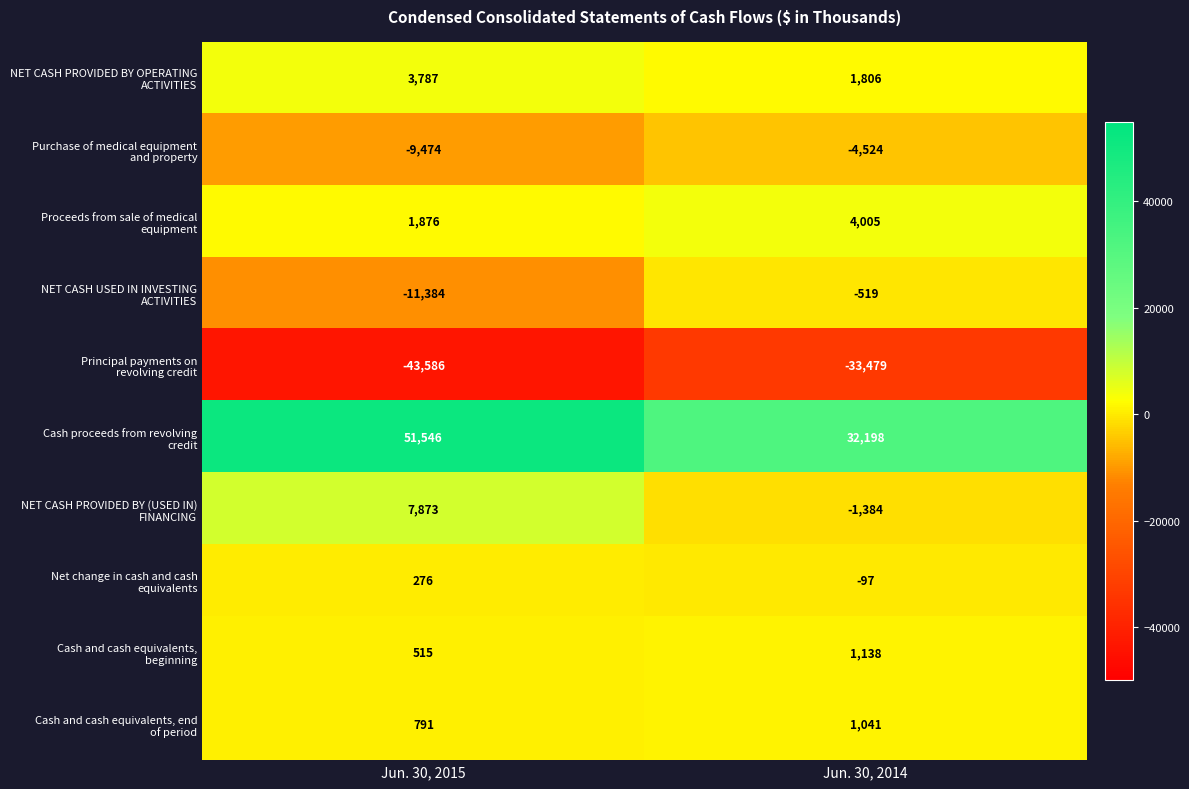

What is the minimum value shown in the chart?

-43586